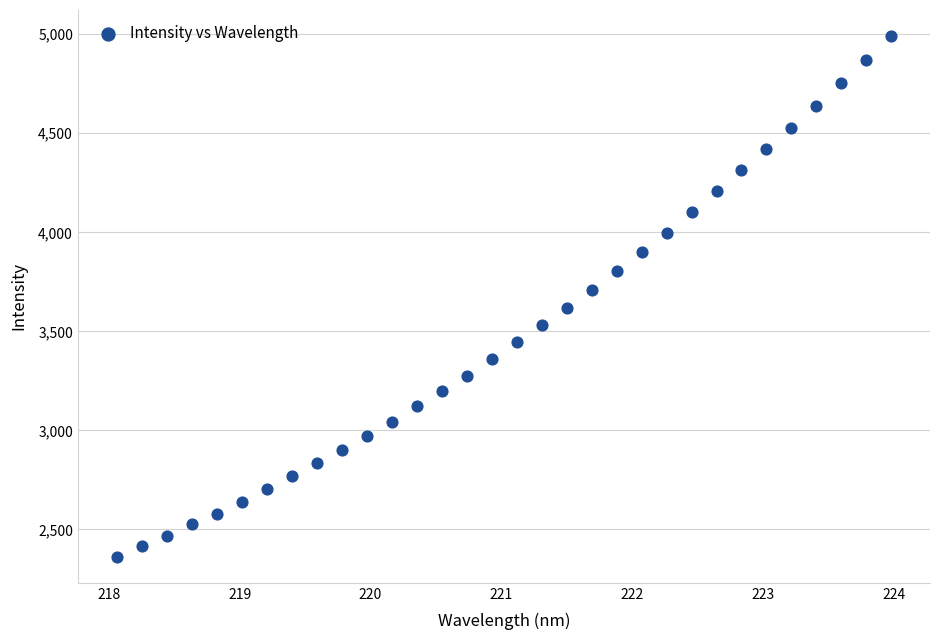

What is the range of Y values (max minus min)?

2628.3